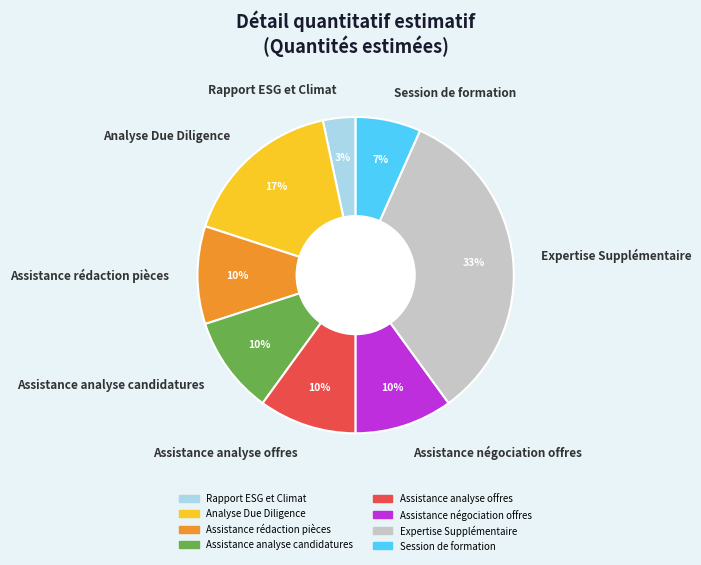

The Assistance négociation offres slice represents 24% of the pie. True or false?

False